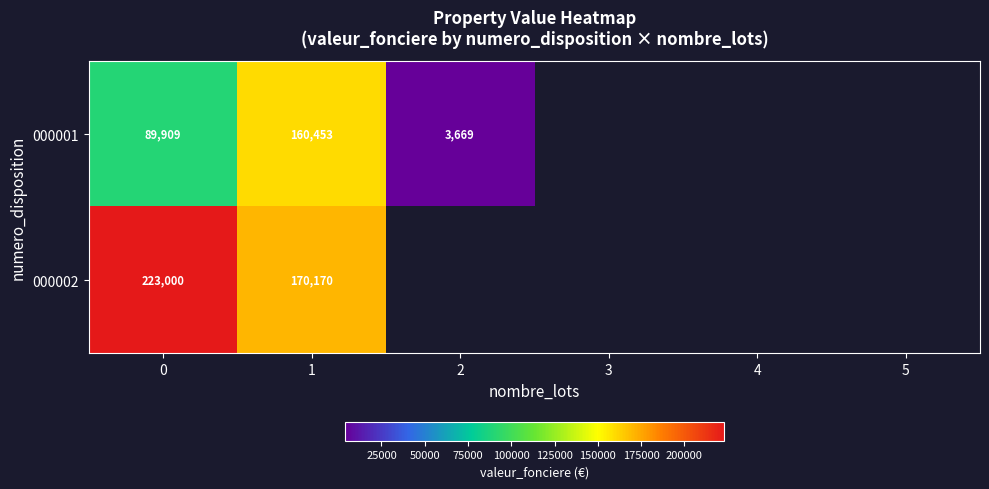

At 1, list the series in order from largest to smallest.

000002, 000001